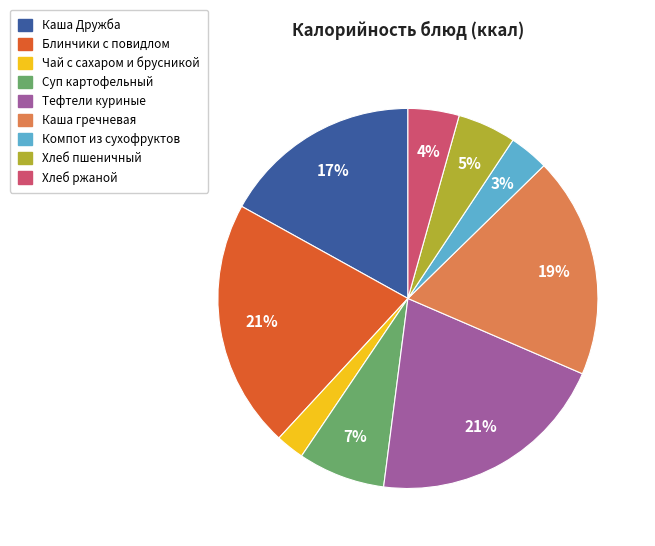

Which category has the smallest portion of the pie?

Чай с сахаром и брусникой